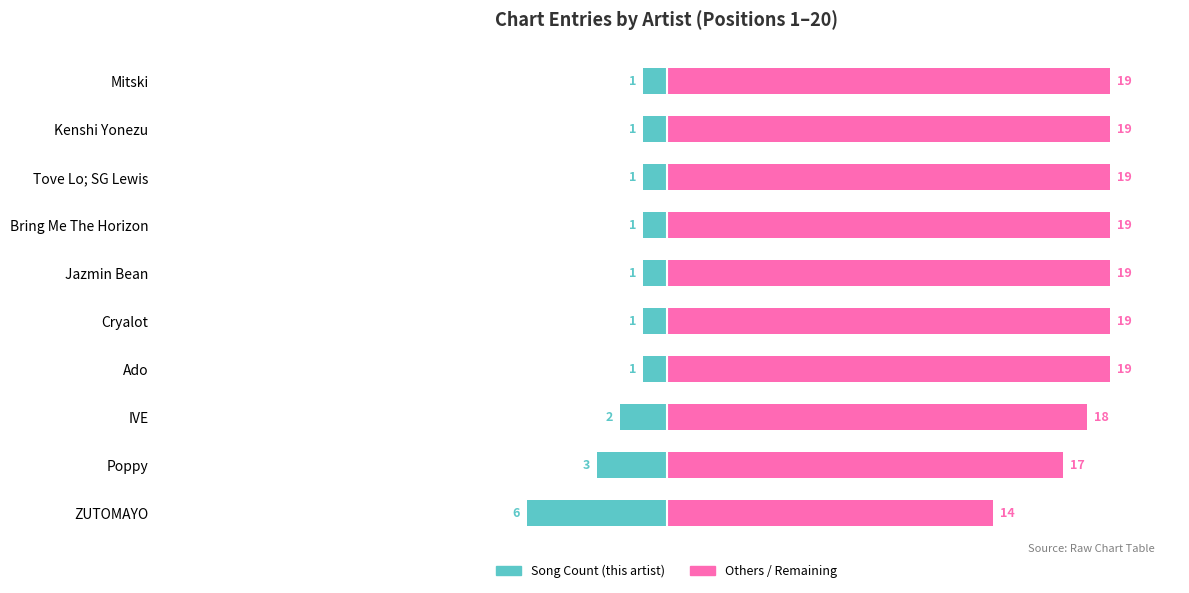

At how many categories does at least one series exceed -4?

10